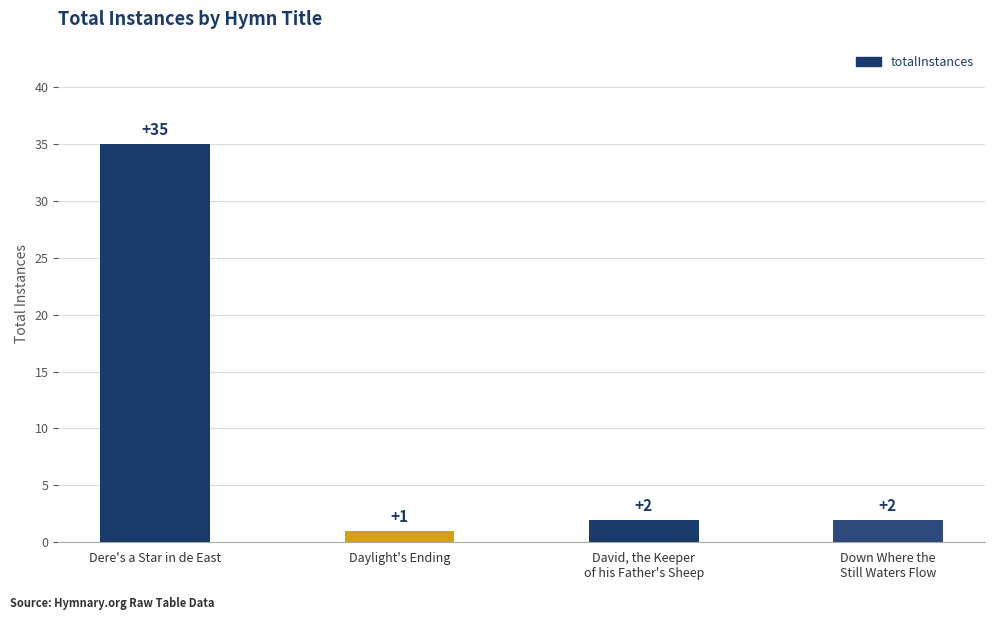

Are the bars grouped side by side (vs. stacked)?

No